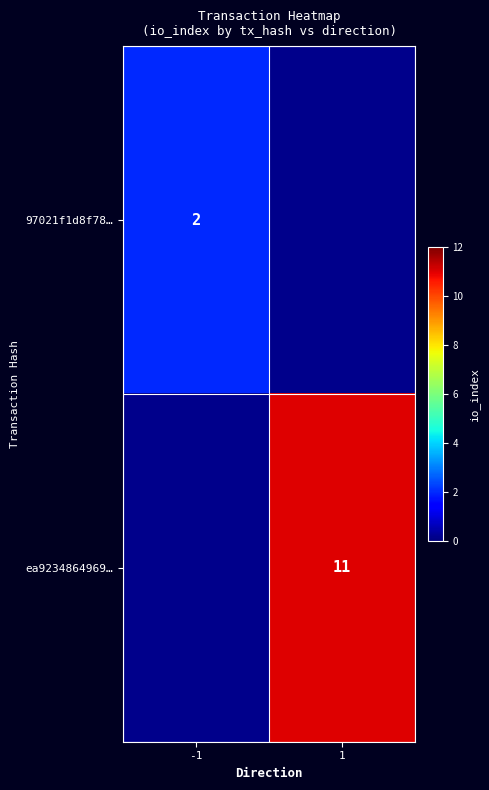

The 97021f1d8f78… series shows 0 at -1. True or false?

False